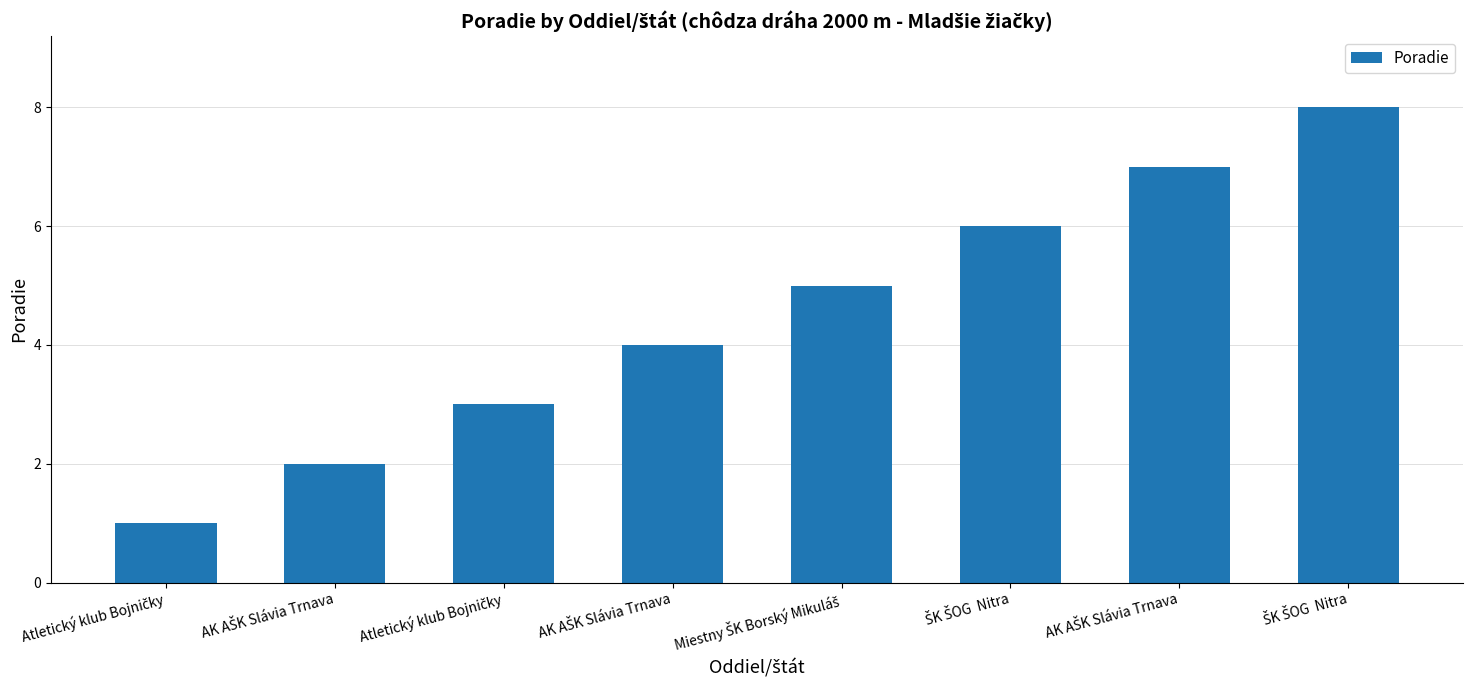

Count the number of categories in the chart.

8